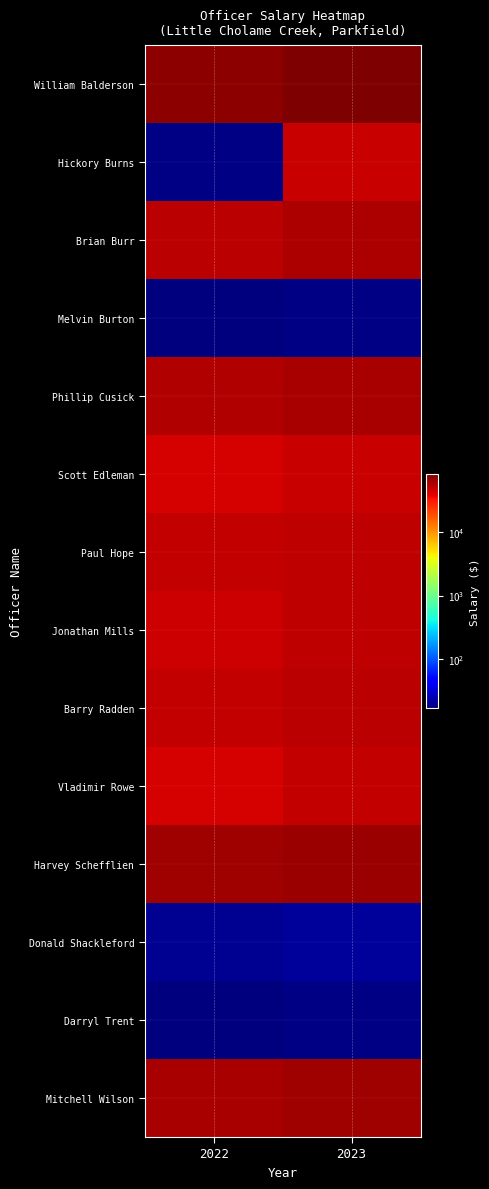

At how many categories does at least one series exceed 51305?

2